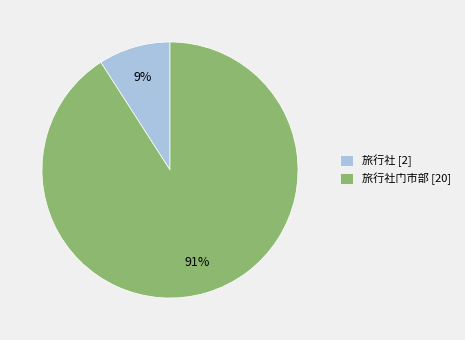

Count the number of slices in the pie.

2